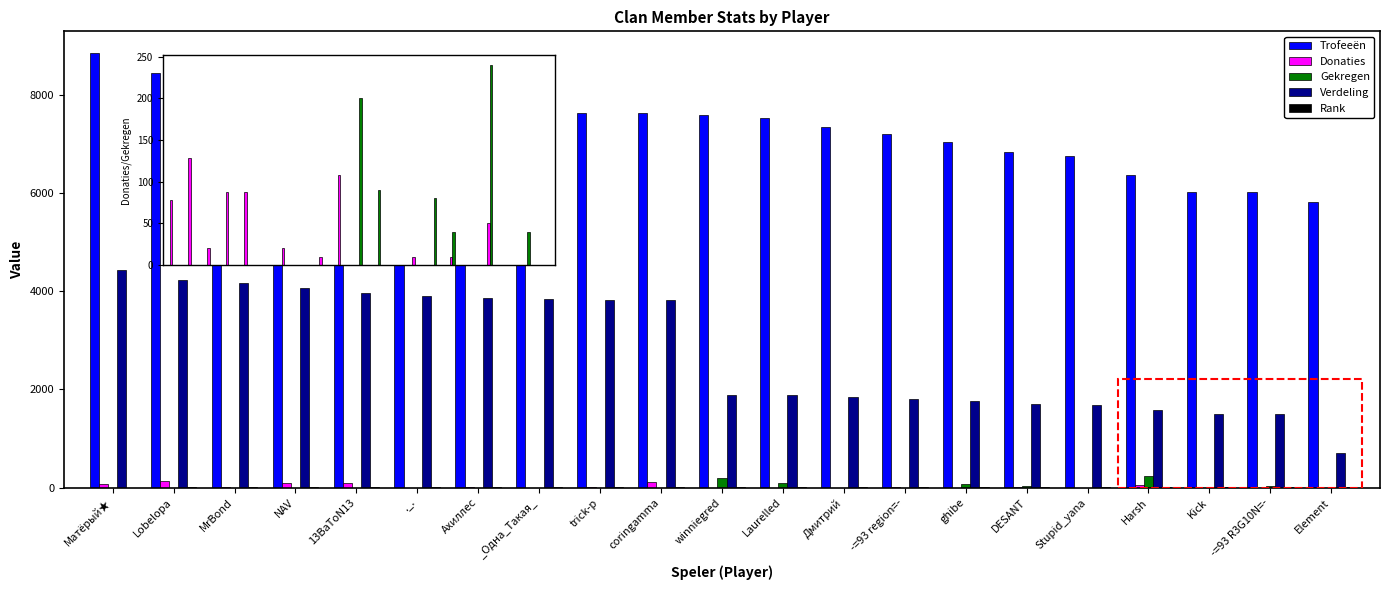

Reading right to left, list all the values displayed in this chart.

Trofeeën: Element=5817	-=93 R3G10N=-=6016	Kick=6023	Harsh=6361	Stupid_yana=6744	DESANT=6842	ghibe=7048	-=93 region=-=7194	Дмитрий=7351	Laurelled=7530	winniegred=7583	coringamma=7626	trick-p=7628	_Одна_Такая_=7695	Ахиллес=7743	._.=7807	13BaToN13=7911	NAV=8130	MrBond=8324	Lobelopa=8454	Матёрый★=8850
Donaties: Element=0	-=93 R3G10N=-=0	Kick=0	Harsh=50	Stupid_yana=0	DESANT=10	ghibe=0	-=93 region=-=10	Дмитрий=0	Laurelled=0	winniegred=0	coringamma=108	trick-p=10	_Одна_Такая_=0	Ахиллес=20	._.=0	13BaToN13=88	NAV=88	MrBond=20	Lobelopa=128	Матёрый★=78
Gekregen: Element=0	-=93 R3G10N=-=40	Kick=0	Harsh=240	Stupid_yana=0	DESANT=40	ghibe=80	-=93 region=-=0	Дмитрий=0	Laurelled=90	winniegred=200	coringamma=0	trick-p=0	_Одна_Такая_=0	Ахиллес=0	._.=0	13BaToN13=0	NAV=0	MrBond=0	Lobelopa=0	Матёрый★=0
Verdeling: Element=698	-=93 R3G10N=-=1504	Kick=1505	Harsh=1590	Stupid_yana=1686	DESANT=1710	ghibe=1762	-=93 region=-=1798	Дмитрий=1837	Laurelled=1882	winniegred=1895	coringamma=3813	trick-p=3814	_Одна_Такая_=3847	Ахиллес=3871	._.=3903	13BaToN13=3955	NAV=4065	MrBond=4162	Lobelopa=4227	Матёрый★=4425
Rank: Element=21	-=93 R3G10N=-=20	Kick=19	Harsh=18	Stupid_yana=17	DESANT=16	ghibe=15	-=93 region=-=14	Дмитрий=13	Laurelled=12	winniegred=11	coringamma=10	trick-p=9	_Одна_Такая_=8	Ахиллес=7	._.=6	13BaToN13=5	NAV=4	MrBond=3	Lobelopa=2	Матёрый★=1